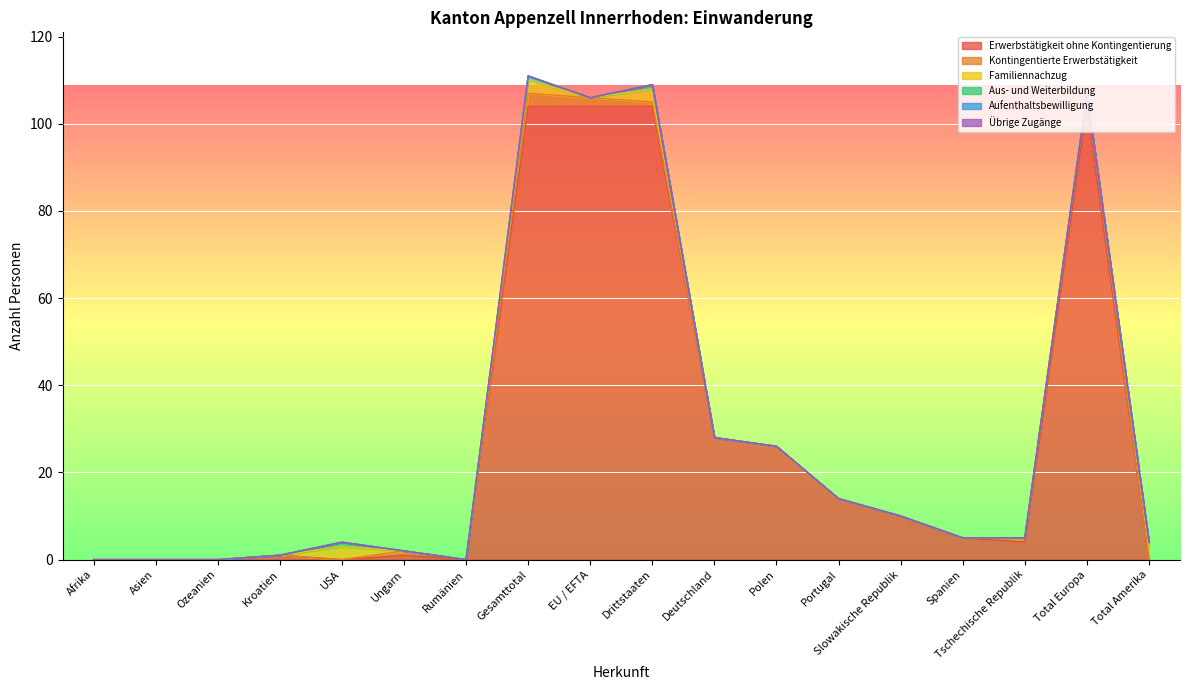

Which series has the largest total across all categories?

Erwerbstätigkeit ohne Kontingentierung